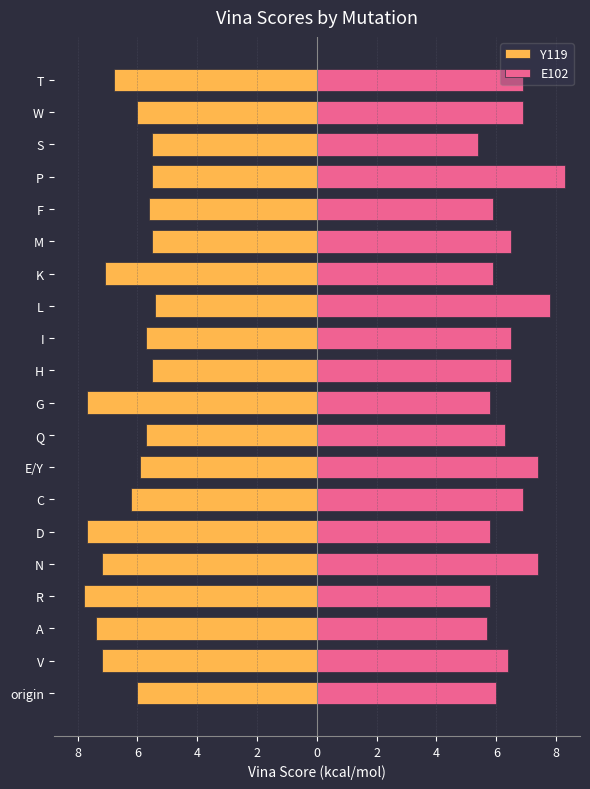

Reading left to right, transcribe all the data shown in this chart.

Y119: -6.0	-7.2	-7.4	-7.8	-7.2	-7.7	-6.2	-5.9	-5.7	-7.7	-5.5	-5.7	-5.4	-7.1	-5.5	-5.6	-5.5	-5.5	-6.0	-6.8
E102: 6.0	6.4	5.7	5.8	7.4	5.8	6.9	7.4	6.3	5.8	6.5	6.5	7.8	5.9	6.5	5.9	8.3	5.4	6.9	6.9